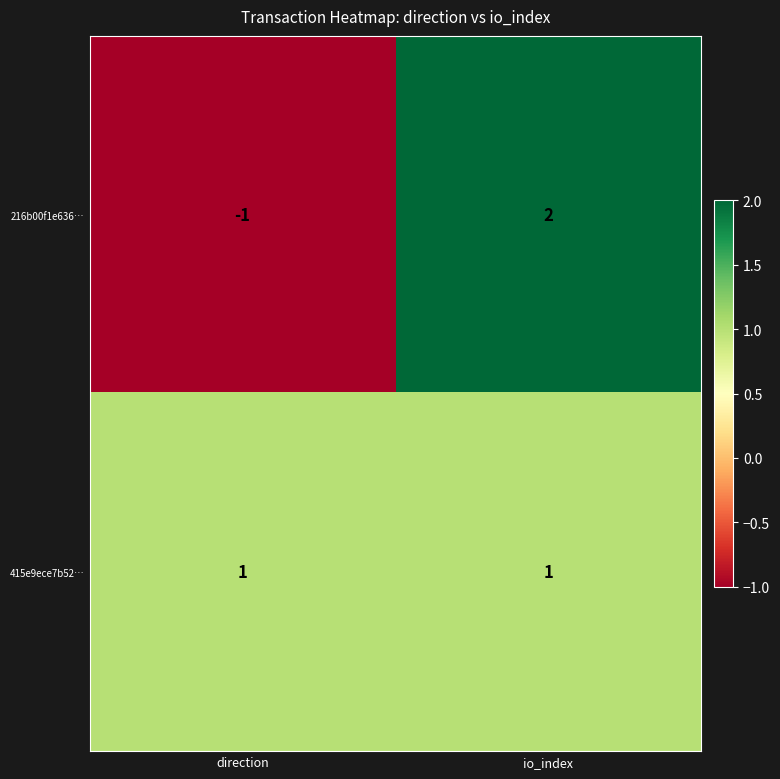

The value of 216b00f1e636… at io_index is 1. True or false?

False